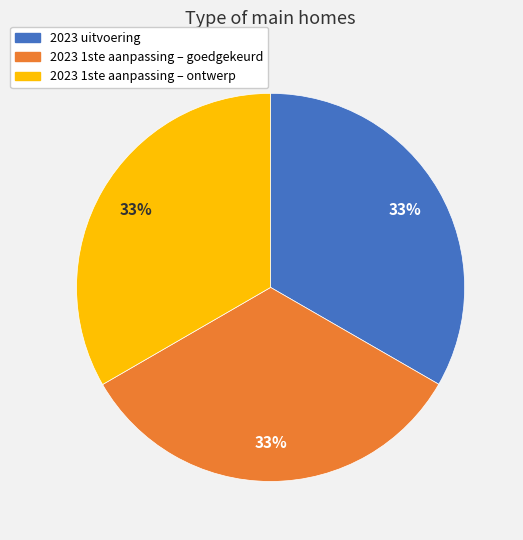

Approximately how many times larger is the value at 2023 1ste aanpassing – ontwerp compared to 2023 1ste aanpassing – goedgekeurd?

1.0